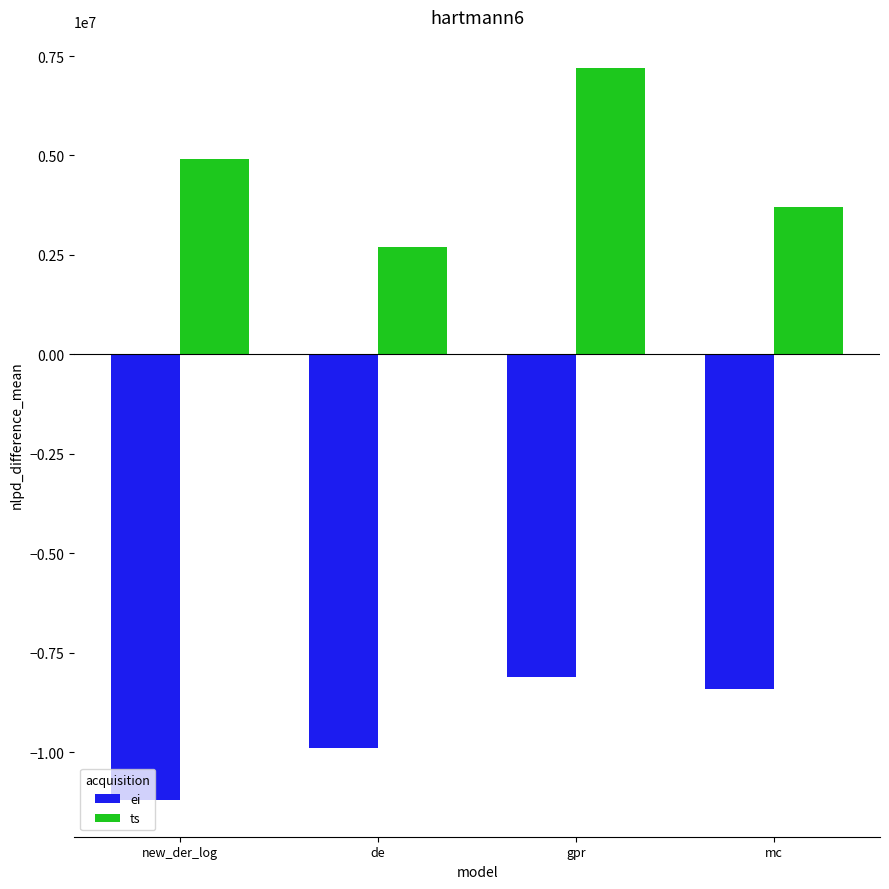

Where does the ts series first go above 4900000?

new_der_log